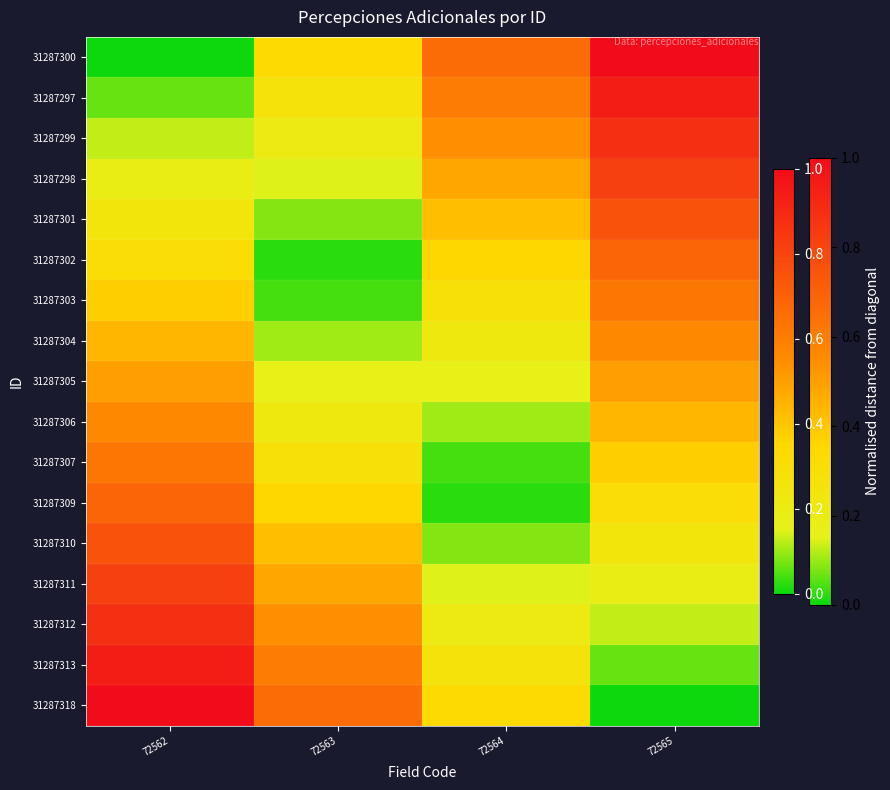

Reading right to left, list all the values displayed in this chart.

31287300: 72565=1.0	72564=0.7	72563=0.3	72562=0.0
31287297: 72565=0.9	72564=0.6	72563=0.3	72562=0.1
31287299: 72565=0.9	72564=0.5	72563=0.2	72562=0.1
31287298: 72565=0.8	72564=0.5	72563=0.1	72562=0.2
31287301: 72565=0.8	72564=0.4	72563=0.1	72562=0.2
31287302: 72565=0.7	72564=0.4	72563=0.0	72562=0.3
31287303: 72565=0.6	72564=0.3	72563=0.0	72562=0.4
31287304: 72565=0.6	72564=0.2	72563=0.1	72562=0.4
31287305: 72565=0.5	72564=0.2	72563=0.2	72562=0.5
31287306: 72565=0.4	72564=0.1	72563=0.2	72562=0.6
31287307: 72565=0.4	72564=0.0	72563=0.3	72562=0.6
31287309: 72565=0.3	72564=0.0	72563=0.4	72562=0.7
31287310: 72565=0.2	72564=0.1	72563=0.4	72562=0.8
31287311: 72565=0.2	72564=0.1	72563=0.5	72562=0.8
31287312: 72565=0.1	72564=0.2	72563=0.5	72562=0.9
31287313: 72565=0.1	72564=0.3	72563=0.6	72562=0.9
31287318: 72565=0.0	72564=0.3	72563=0.7	72562=1.0